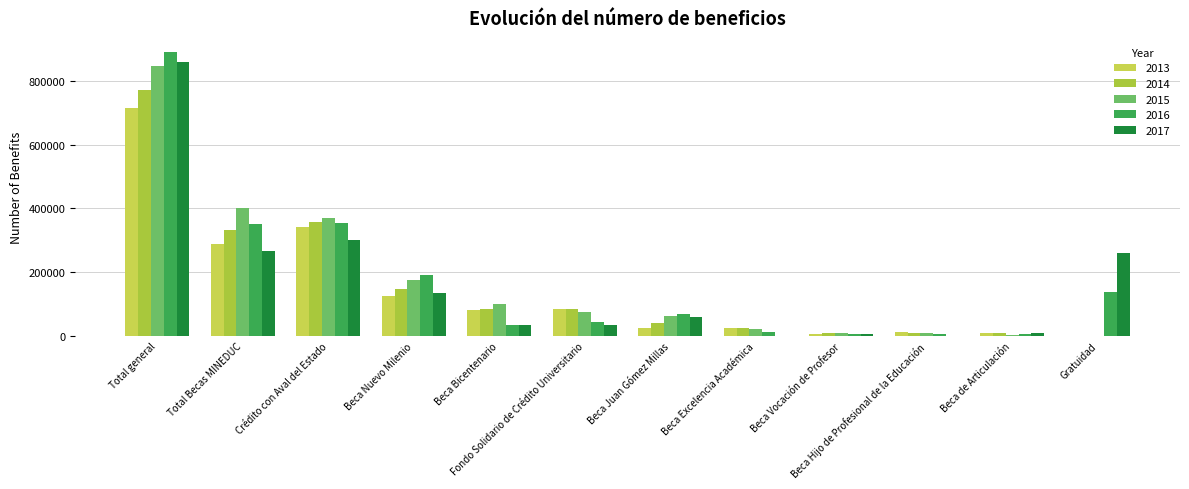

Are the bars horizontal?

No